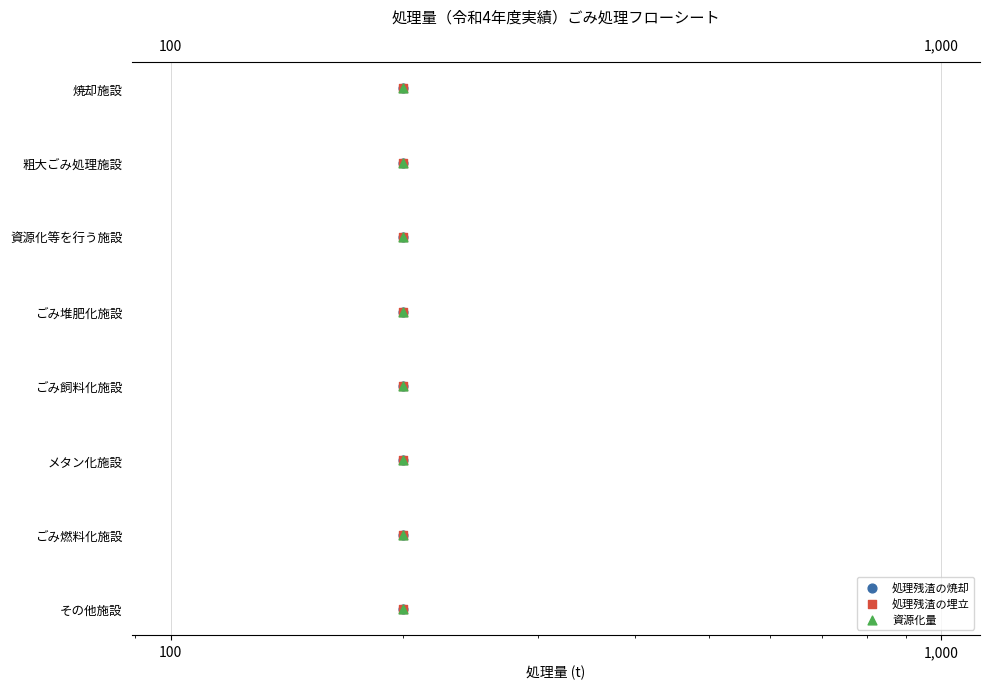

Which series reaches the maximum Y coordinate?

処理残渣の焼却